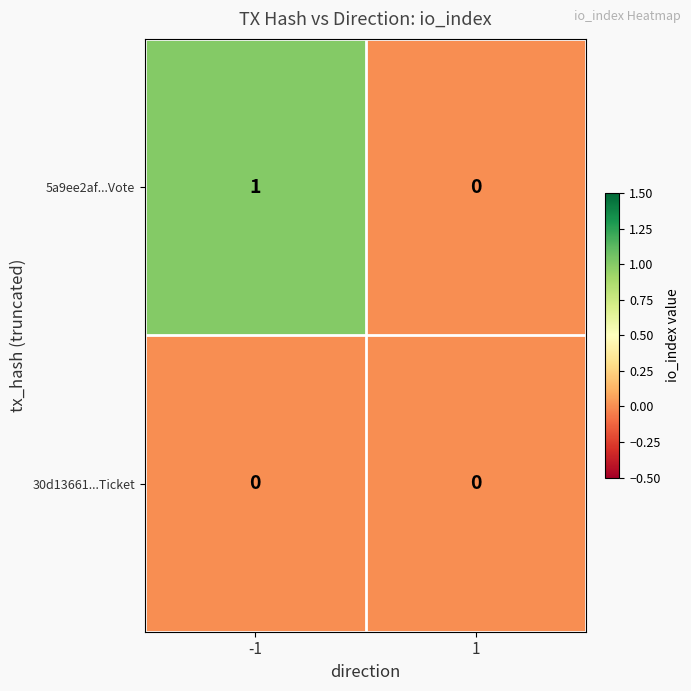

Reading left to right, what are all the values shown in this chart?

5a9ee2af...Vote: -1=1	1=0
30d13661...Ticket: -1=0	1=0